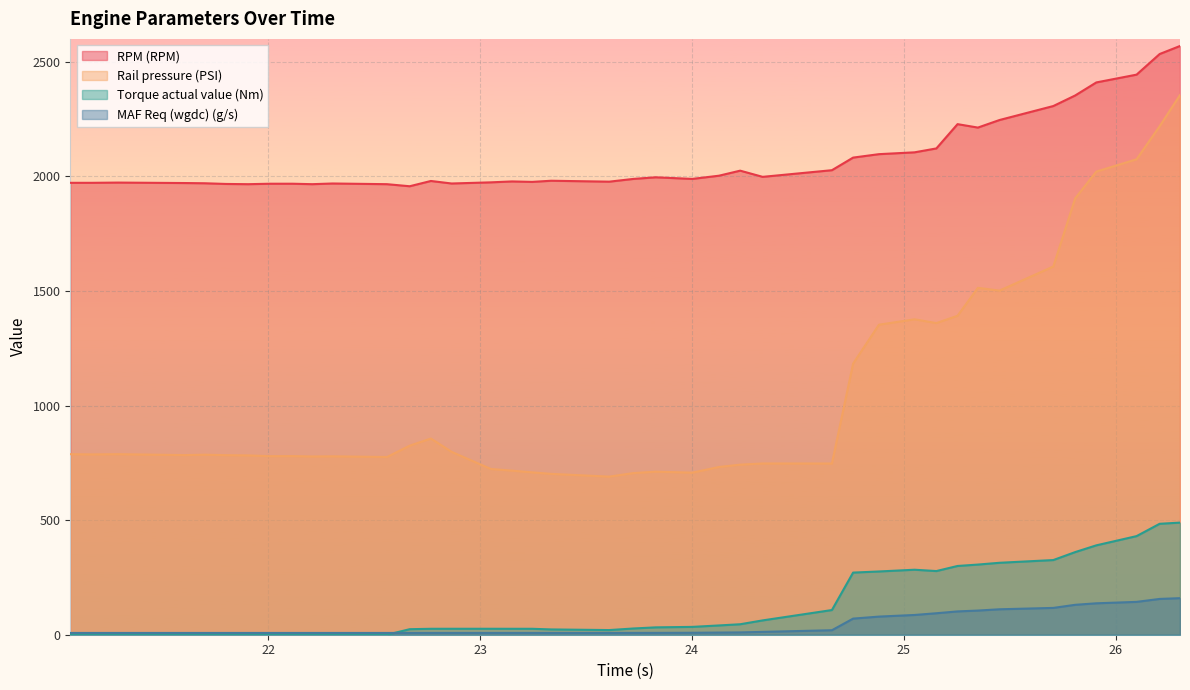

Reading right to left, list all the values displayed in this chart.

RPM (RPM): 2569.0	2534.0	2444.0	2410.0	2353.0	2307.0	2246.0	2213.0	2228.0	2122.0	2105.0	2097.0	2082.0	2027.0	1998.0	2025.0	2003.0	1989.0	1996.0	1989.0	1977.0	1981.0	1976.0	1978.0	1974.0	1969.0	1980.0	1957.0	1966.0	1969.0	1966.0	1968.0	1968.0	1966.0	1967.0	1970.0	1971.0	1973.0	1972.0	1972.0
Rail pressure (PSI): 2354.8	2219.0	2074.6	2020.9	1903.8	1606.8	1501.6	1513.7	1391.8	1359.9	1376.3	1352.9	1183.0	747.1	747.3	742.1	732.0	707.2	711.5	705.3	689.9	701.9	708.5	716.0	723.3	798.0	856.1	824.9	775.5	778.5	777.8	779.5	779.1	782.5	783.5	785.6	783.8	787.8	786.8	787.8
Torque actual value (Nm): 489.2	484.1	430.3	390.0	360.5	325.8	313.9	306.1	300.0	277.8	283.6	276.0	271.1	107.7	62.5	45.7	40.5	34.2	32.1	27.2	20.3	23.1	25.9	25.9	26.0	26.0	25.9	24.1	0.0	0.0	0.0	0.0	0.0	0.0	0.0	0.0	0.0	0.0	0.0	0.0
MAF Req (wgdc) (g/s): 159.5	156.2	143.3	137.1	130.5	117.0	111.0	105.4	101.7	93.7	86.2	79.1	70.3	19.6	12.4	10.1	9.4	8.5	8.0	7.9	7.8	7.8	7.8	7.8	7.8	7.8	7.8	7.8	7.7	7.7	7.7	7.7	7.7	7.7	7.7	7.7	7.7	7.7	7.7	7.7